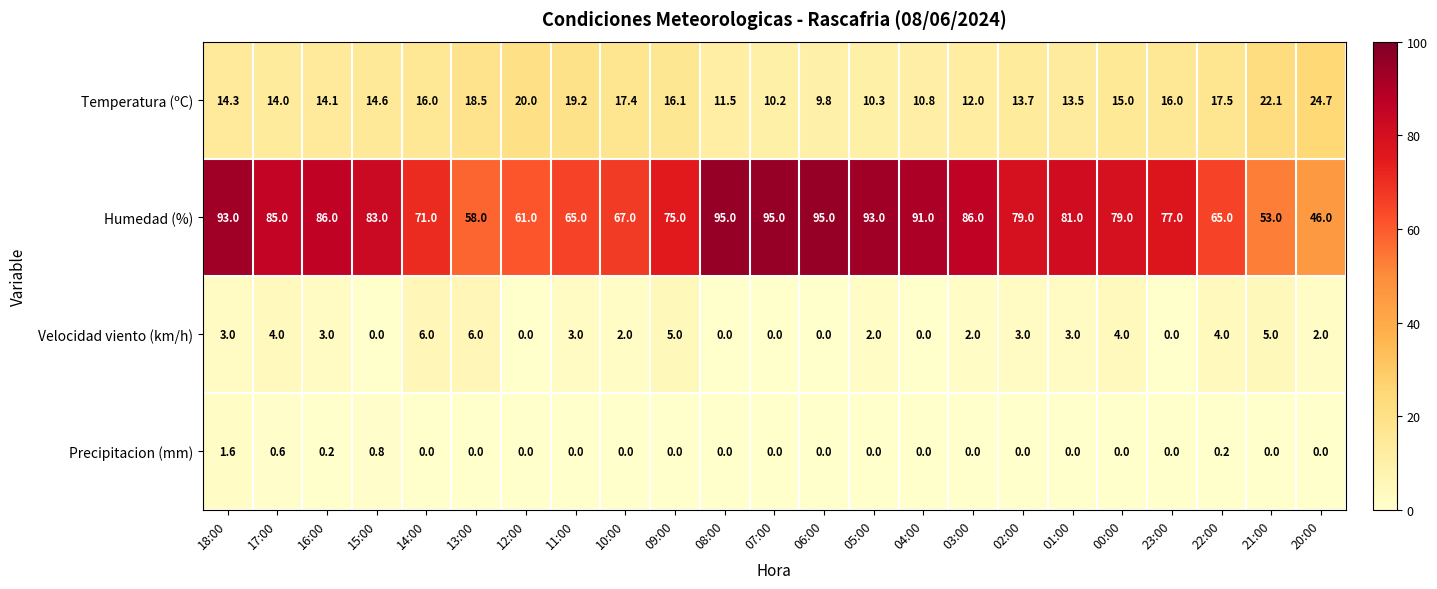

What is the difference between the Temperatura (ºC) values at 12:00 and 06:00?

10.2